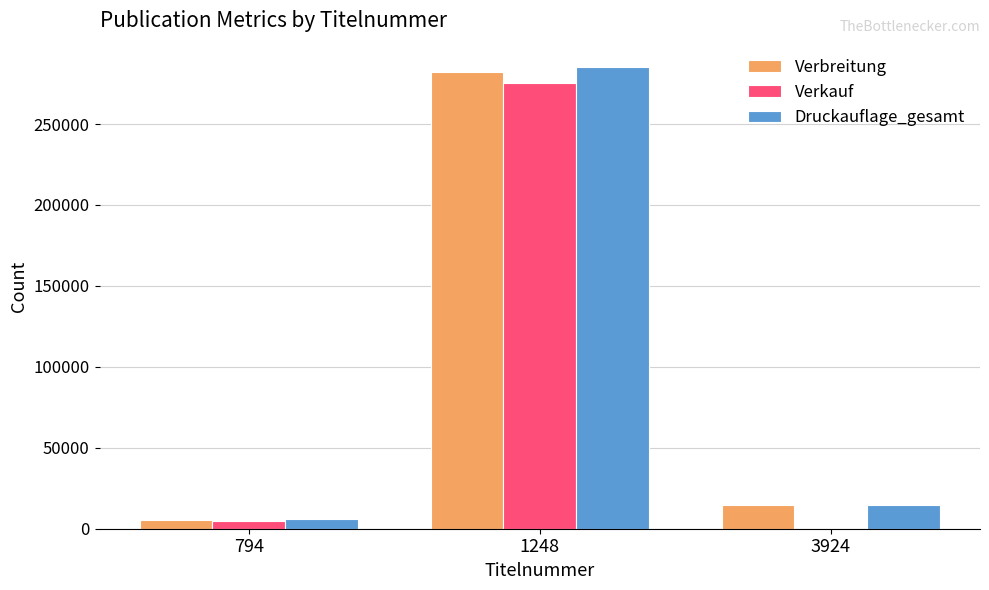

Where is Verbreitung nearest to the value 143848?

3924